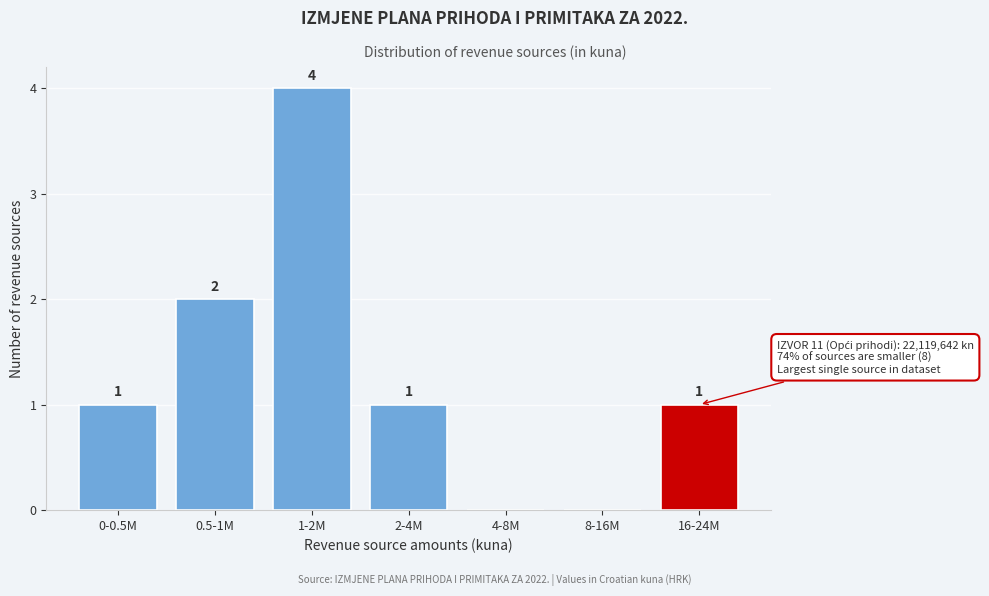

Reading left to right, list all the values displayed in this chart.

0-0.5M=1	0.5-1M=2	1-2M=4	2-4M=1	4-8M=0	8-16M=0	16-24M=1